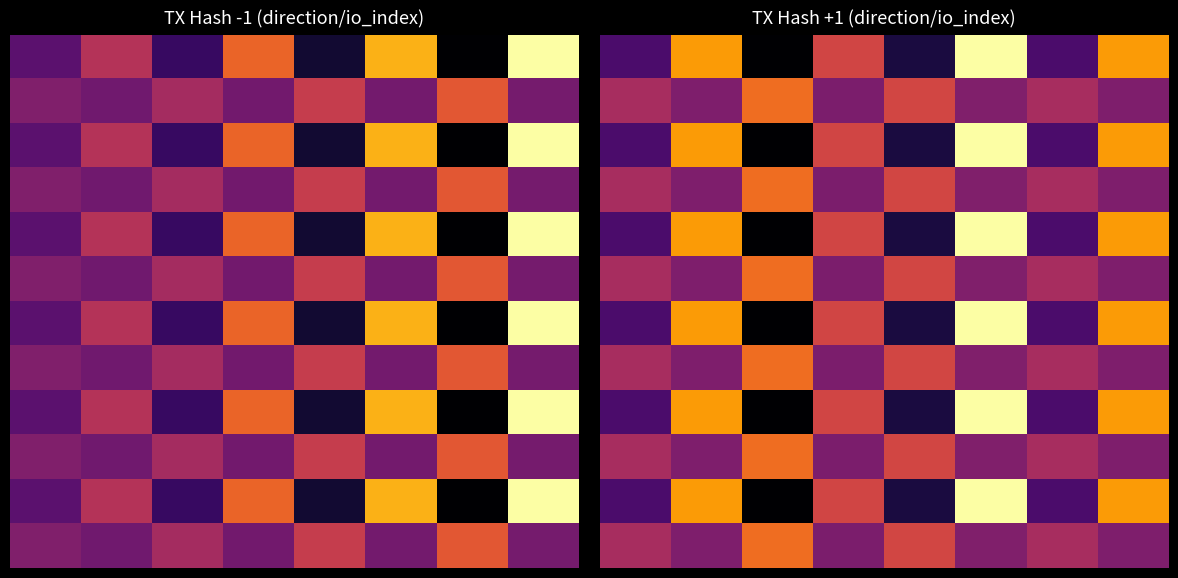

At how many categories does at least one series exceed 0?

8